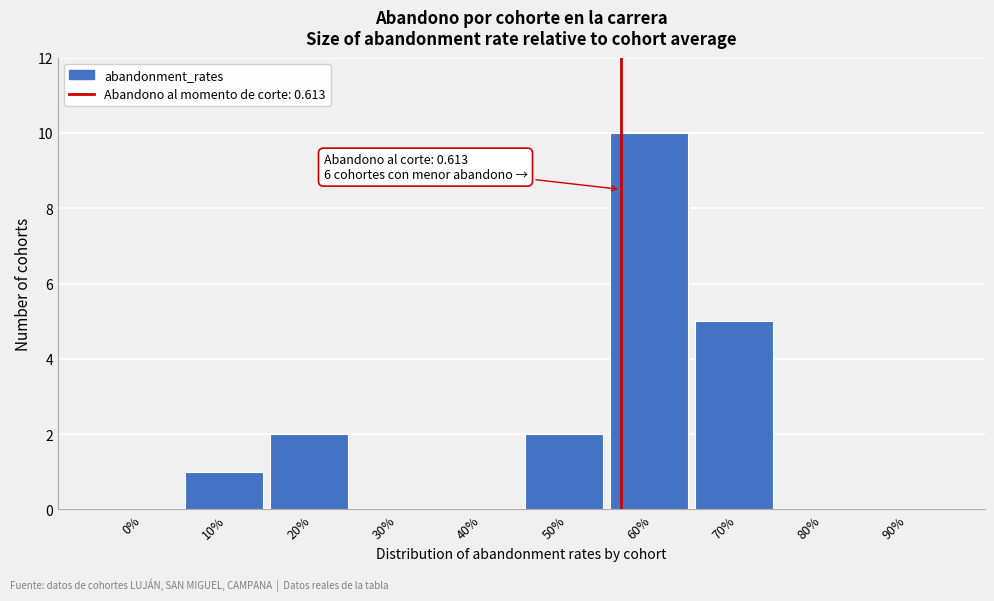

Reading left to right, extract all data points from this chart.

0%=0	10%=1	20%=2	30%=0	40%=0	50%=2	60%=10	70%=5	80%=0	90%=0